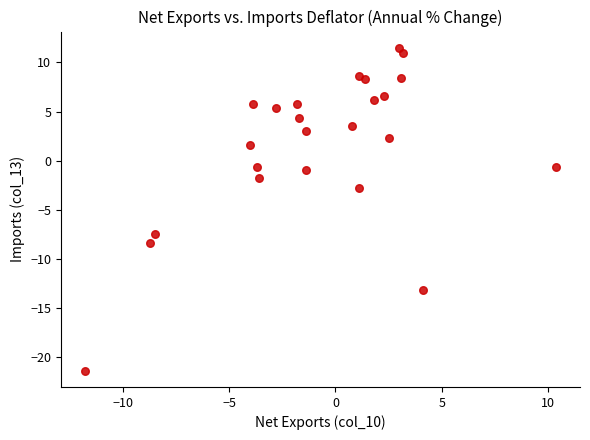

What is the range of X values (max minus min)?

22.2